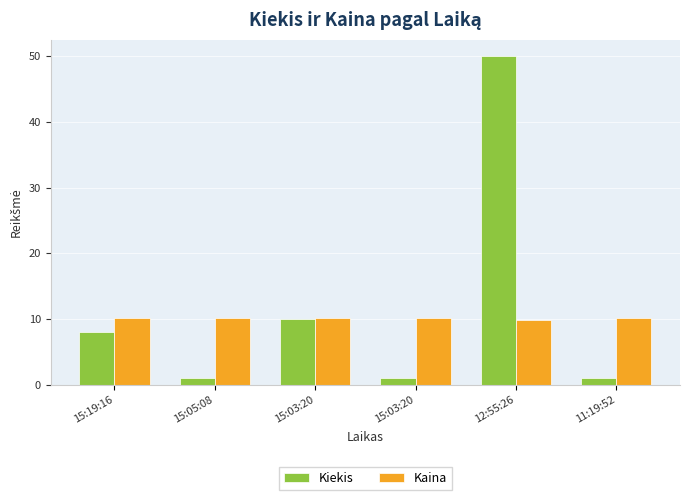

Which series changed the most between 15:05:08 and 11:19:52?

Kaina